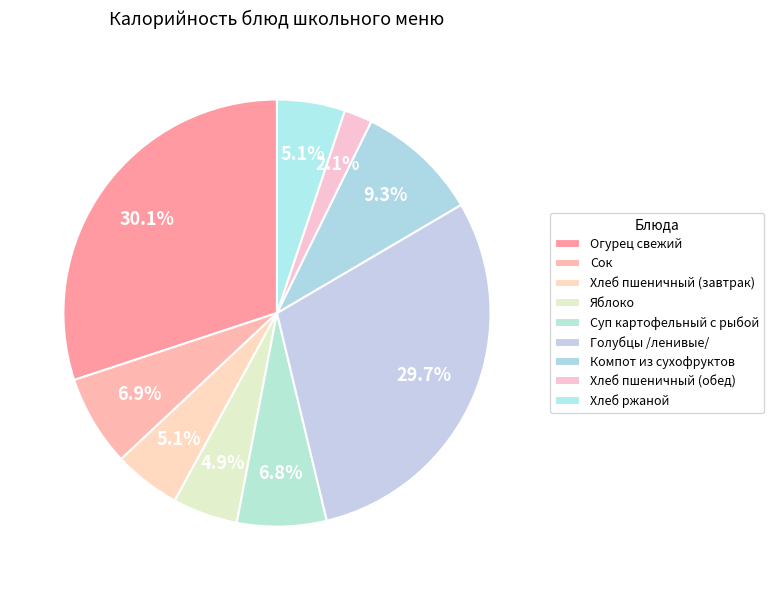

Count the number of slices in the pie.

9